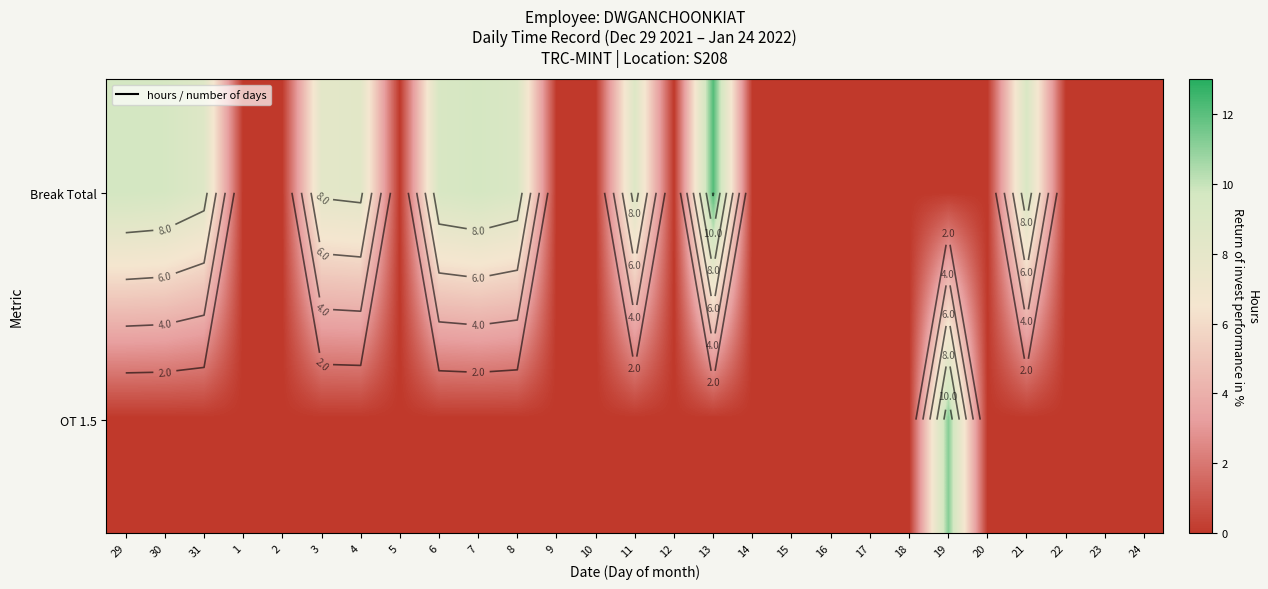

Is it true that Break Total equals -7.5 at 9?

False